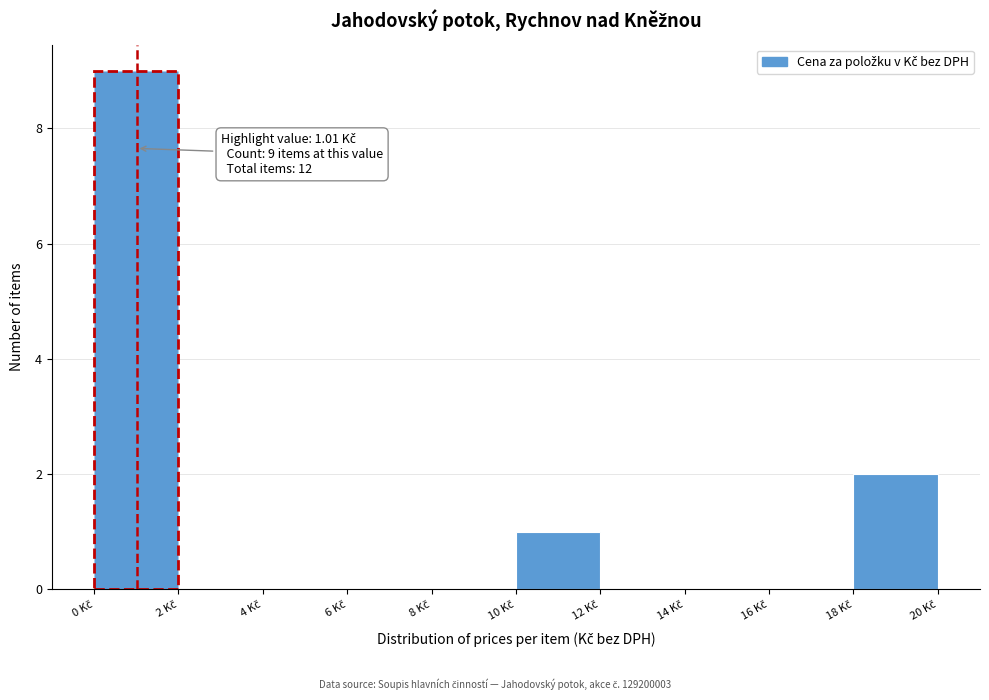

Which range on the x-axis has the tallest bar?

0 to 2